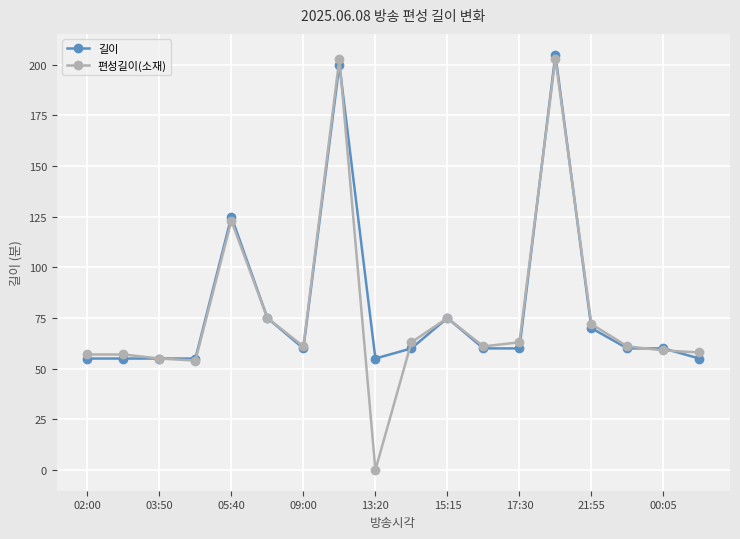

What is the maximum value for 길이?

205